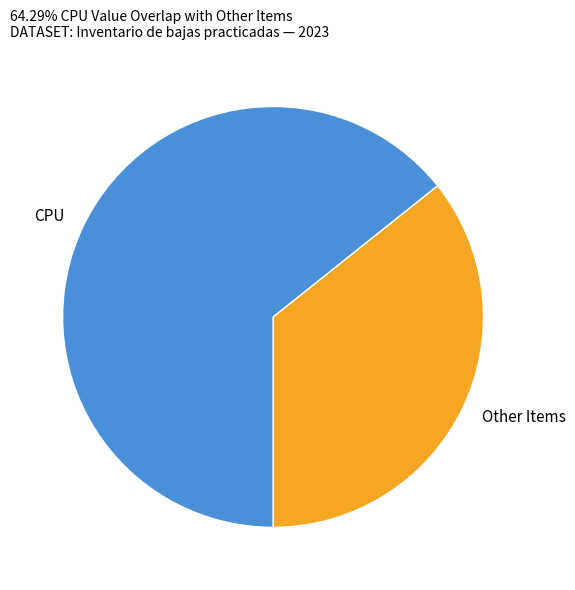

Is it true that CPU is 64% of the pie?

True